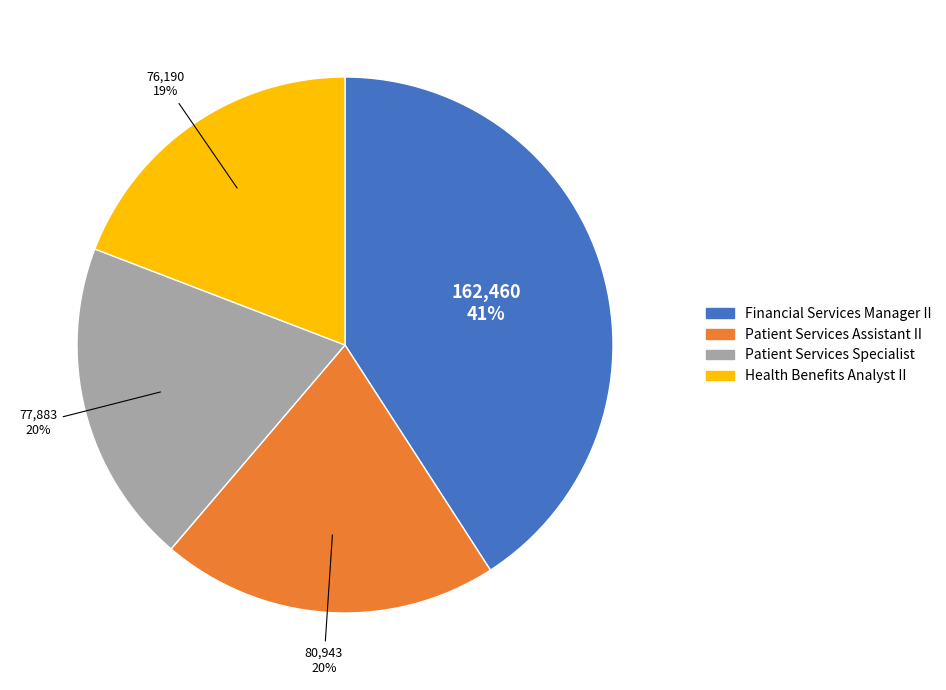

How many segments does this pie chart have?

4